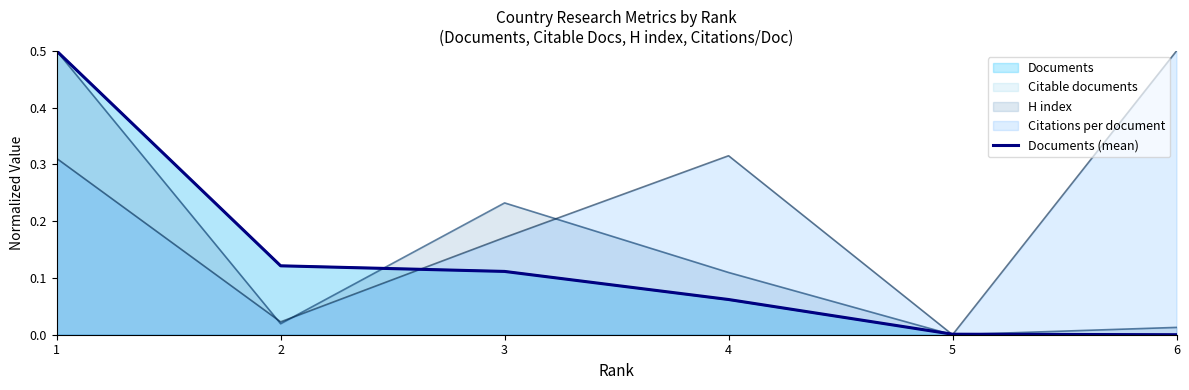

List the labels in order of value, smallest first.

6, 5, 4, 3, 2, 1